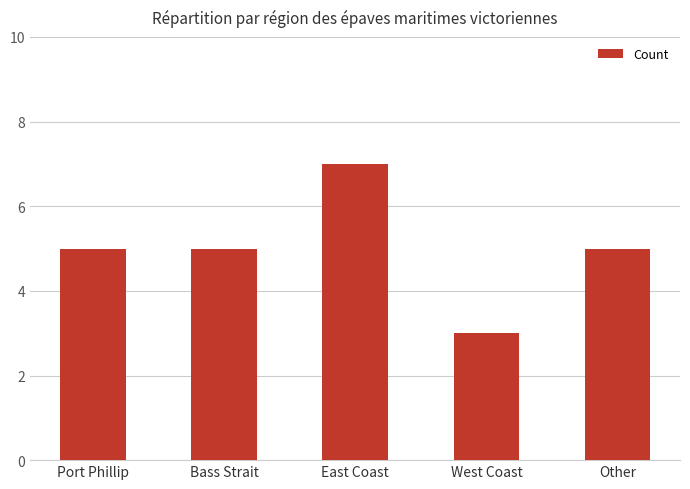

What is the sum of all values?

25